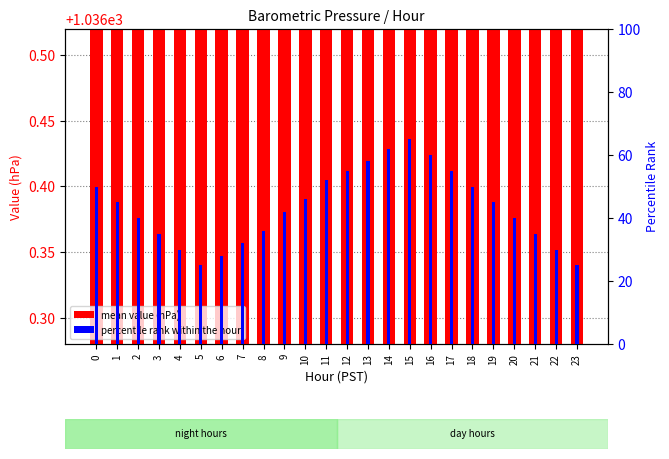

At which label is percentile rank within the hour closest to 45?

1